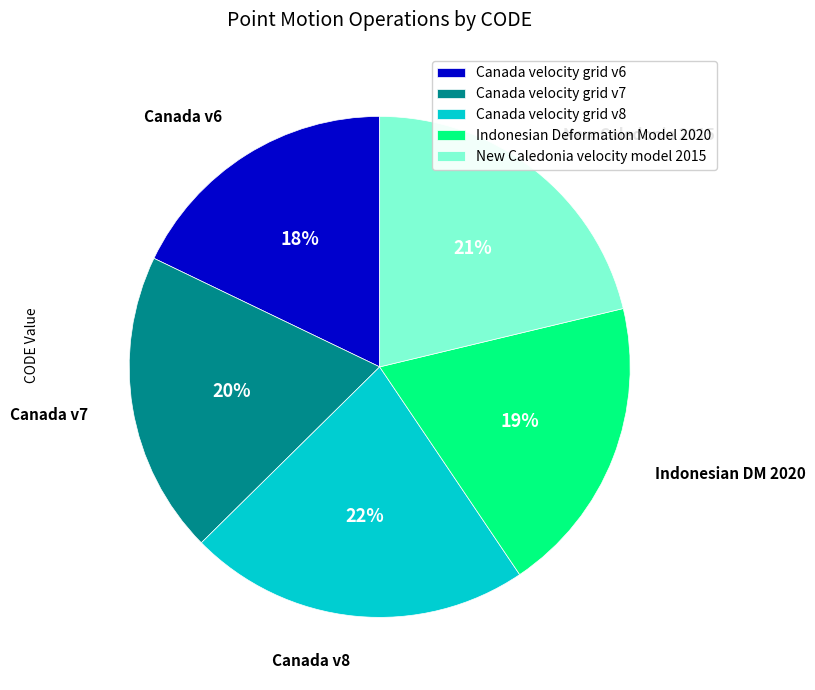

Which has a higher value, Canada velocity grid v8 or New Caledonia velocity model 2015?

Canada velocity grid v8